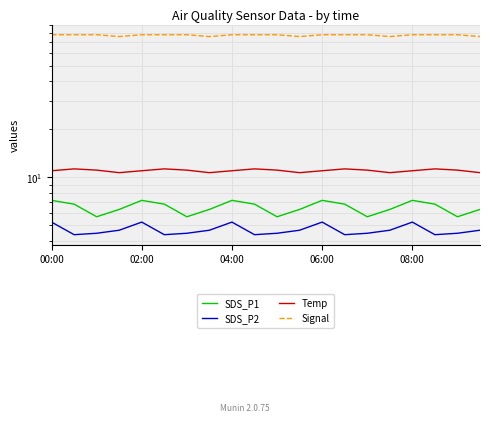

True or false: SDS_P1 has a value of 7.2 at 06:00.

True